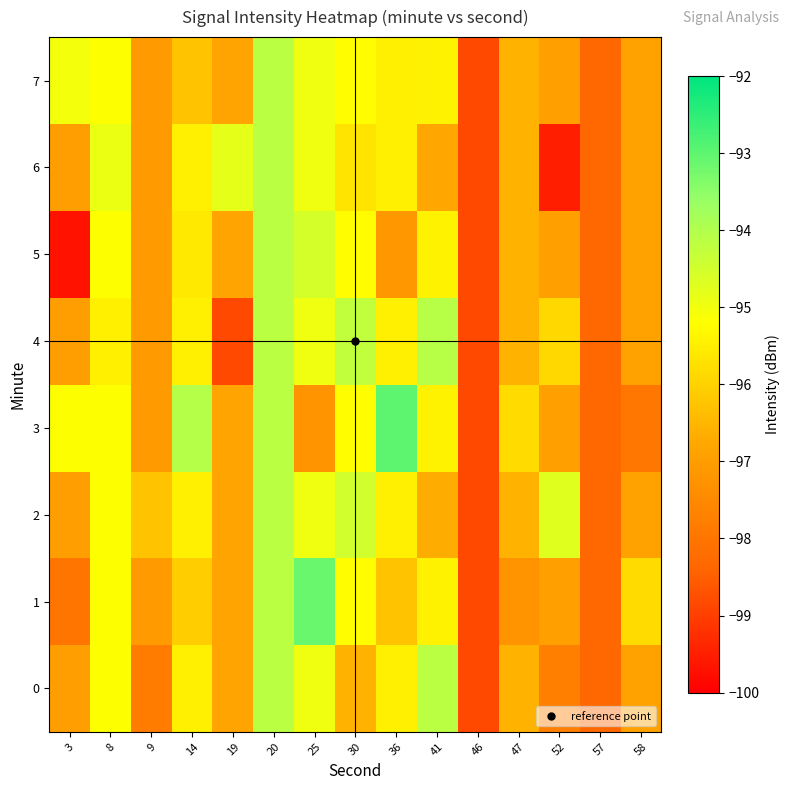

Between 8 and 46, which series saw the biggest shift?

6